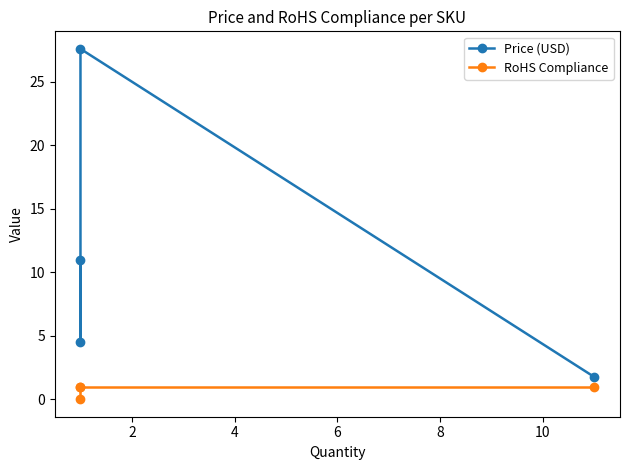

Is it true that RoHS Compliance equals 1.0 at 2?

True